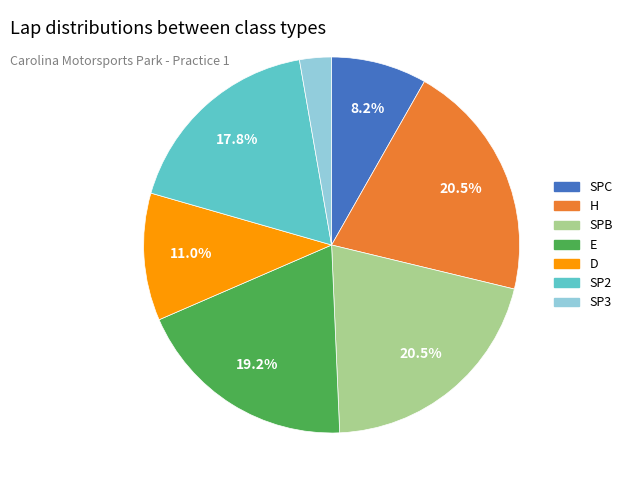

To the nearest percent, what is the difference between the largest and smallest slice percentages?

18%